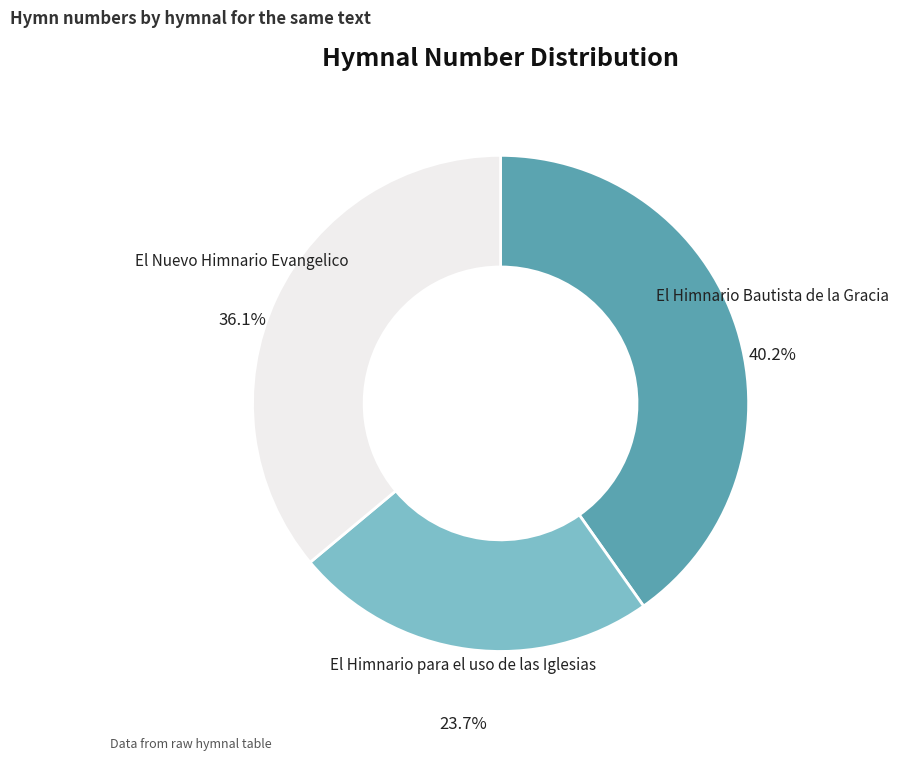

Rank the categories by value from highest to lowest.

El Himnario Bautista de la Gracia, El Nuevo Himnario Evangelico, El Himnario para el uso de las Iglesias